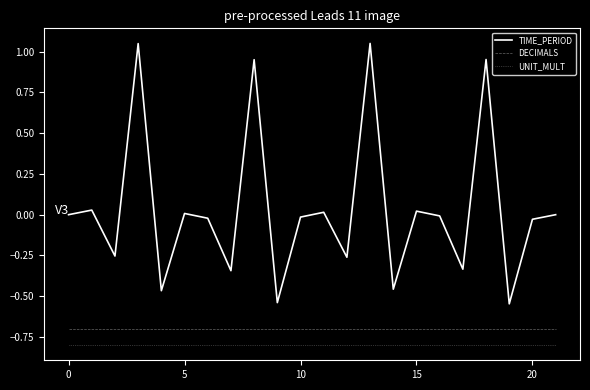

What is the minimum value for DECIMALS?

-0.7